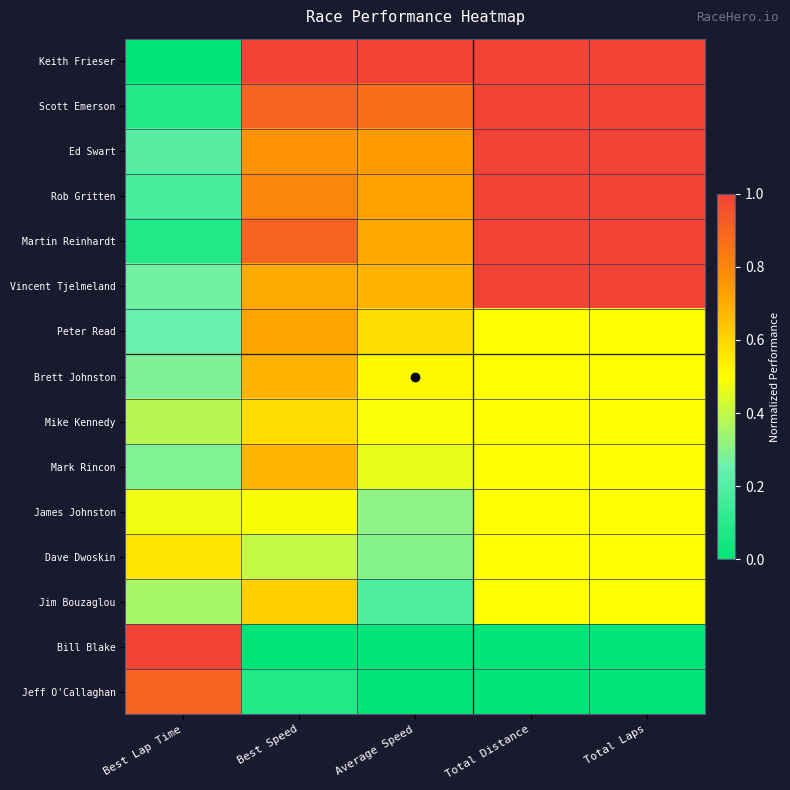

Which category has the lowest value across all series?

Best Lap Time